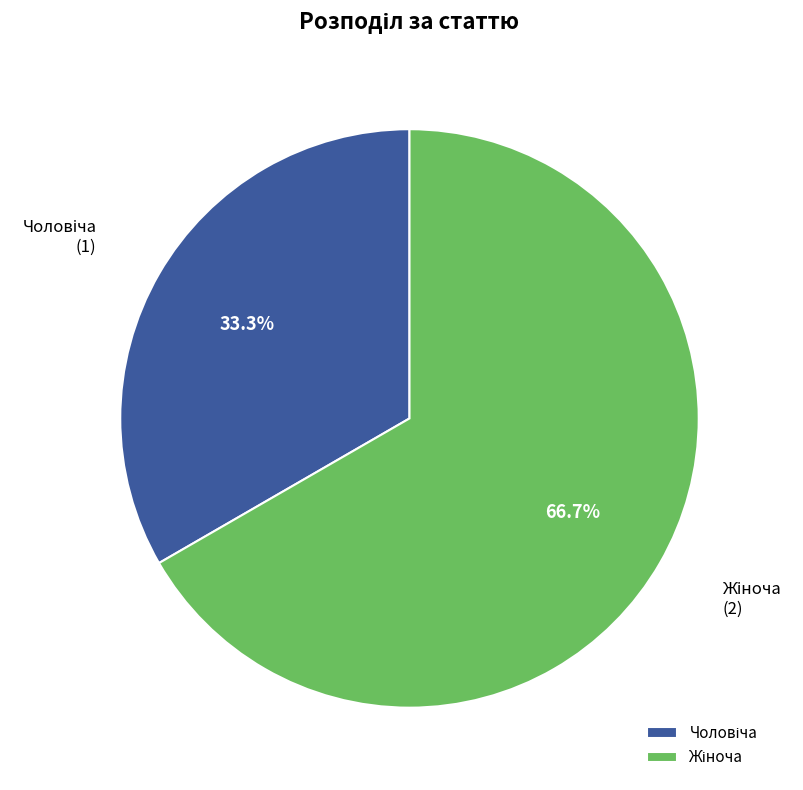

How many segments does this pie chart have?

2